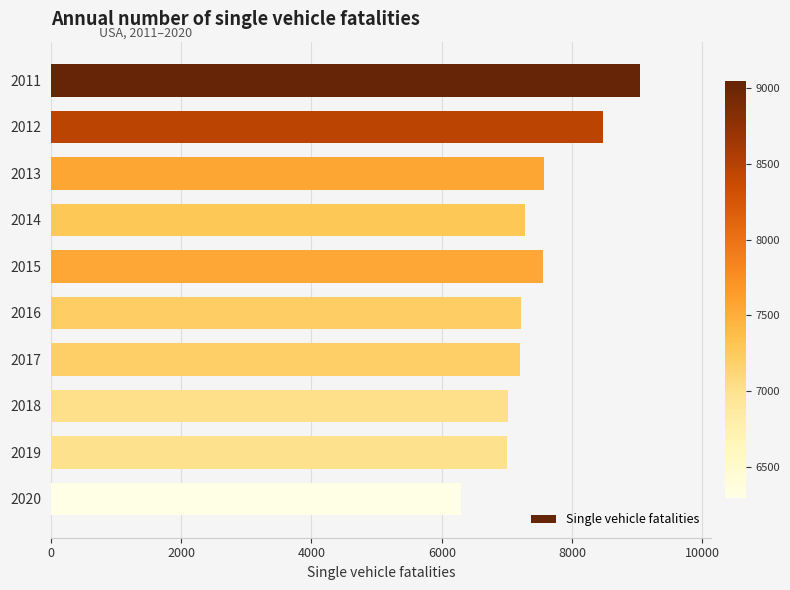

How many data points does each series have?

10